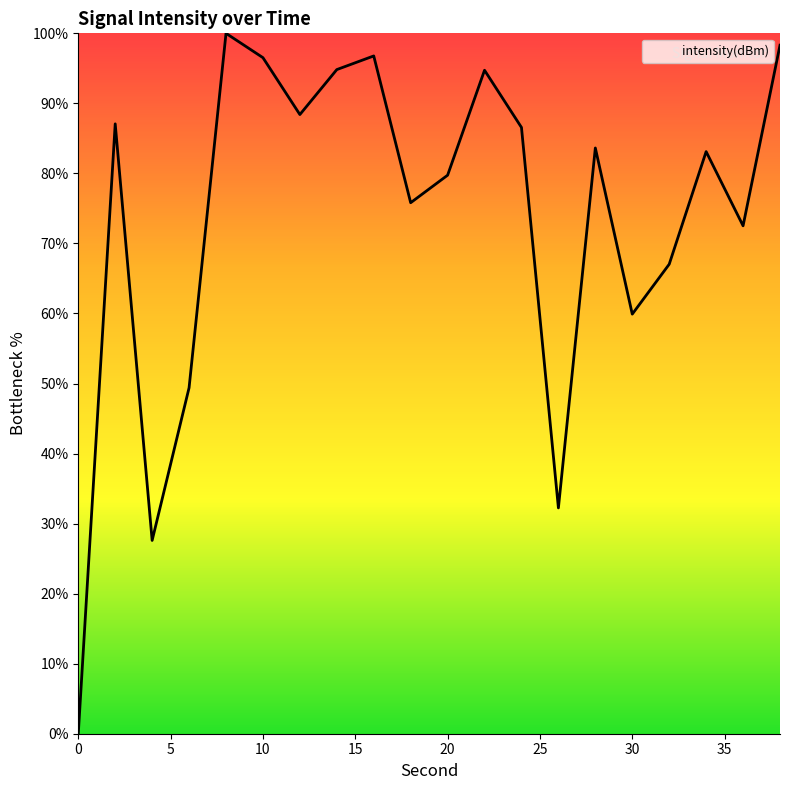

What is the maximum value shown in the chart?

100.0